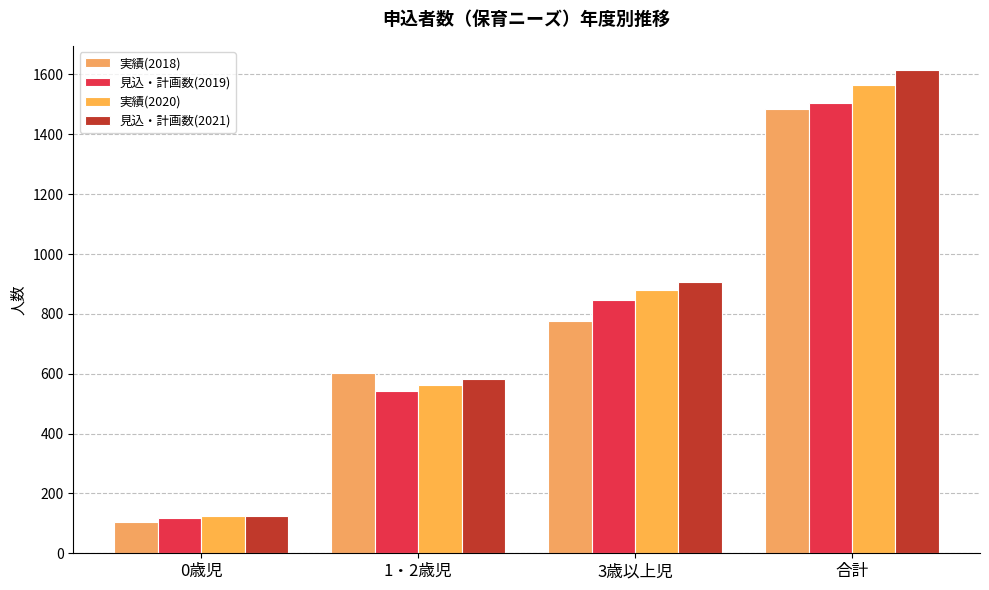

At how many categories does at least one series exceed 931?

1